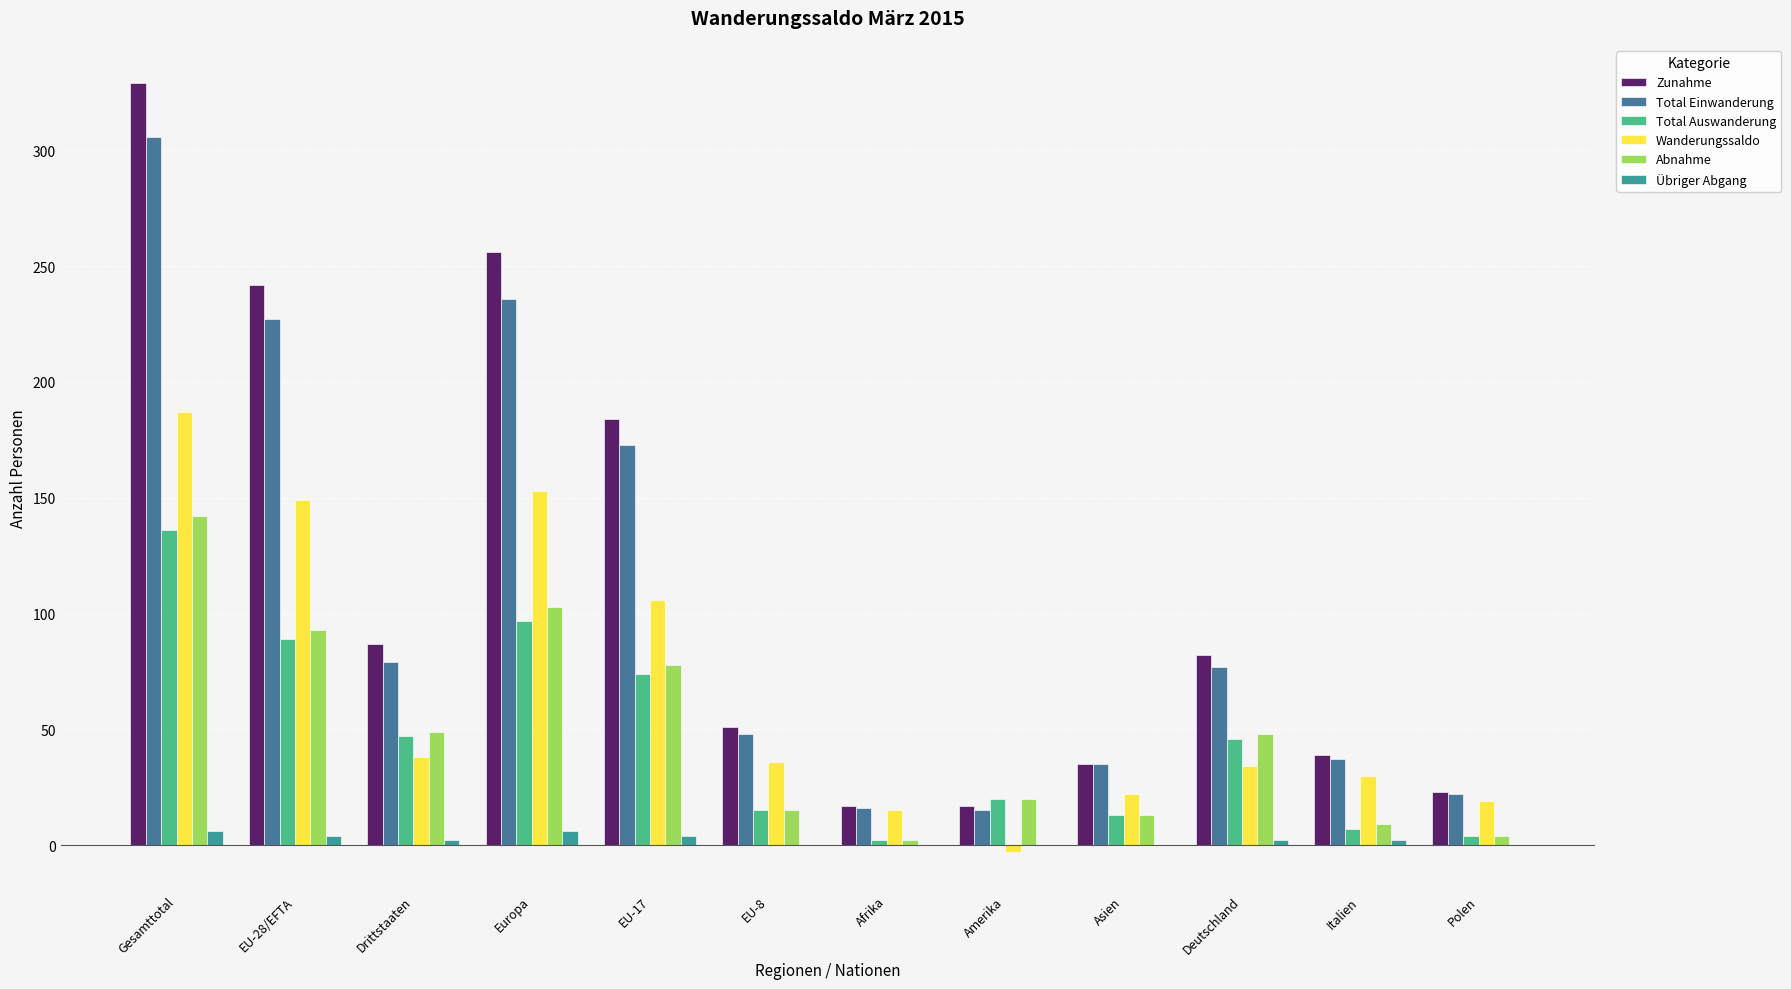

Between Amerika and Deutschland, which series saw the biggest shift?

Zunahme